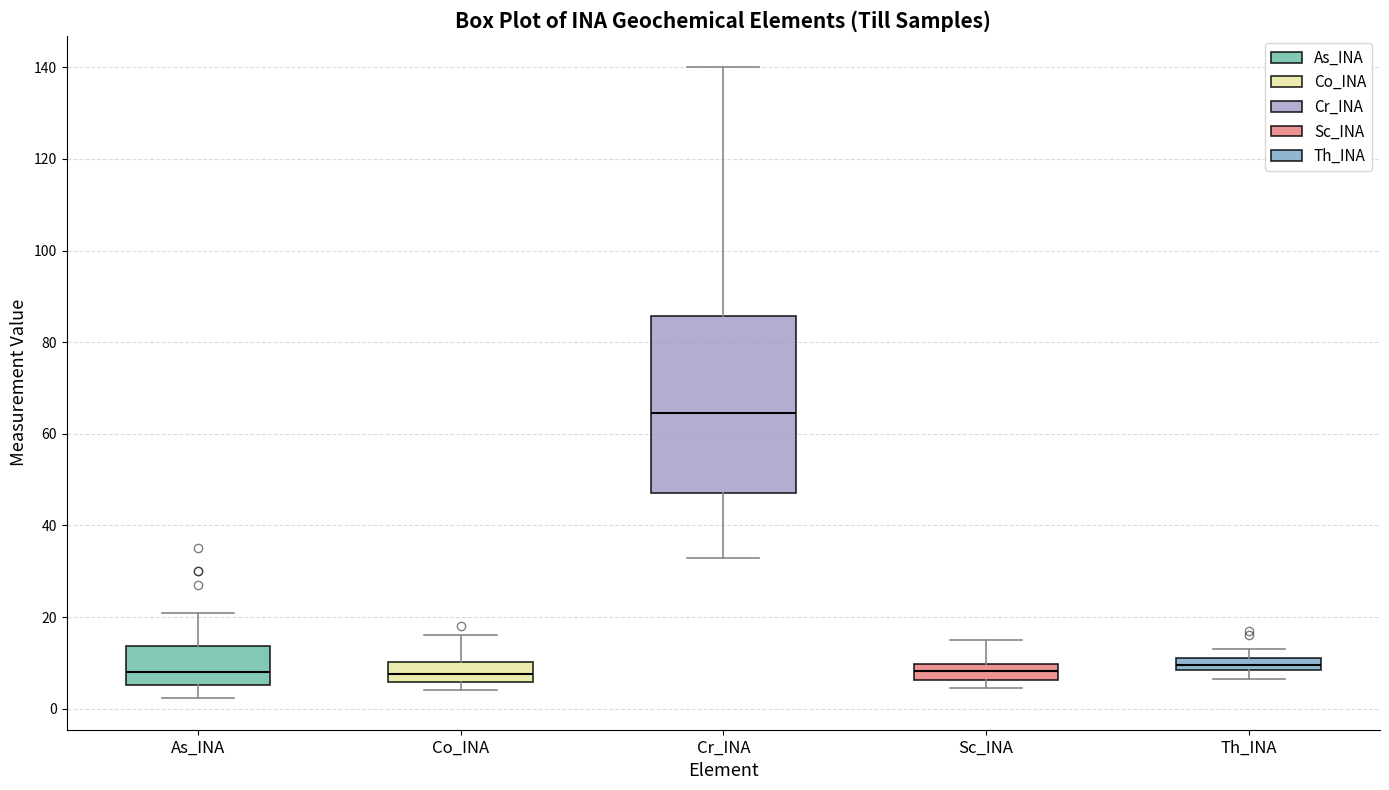

Which box's median line is the highest?

Cr_INA